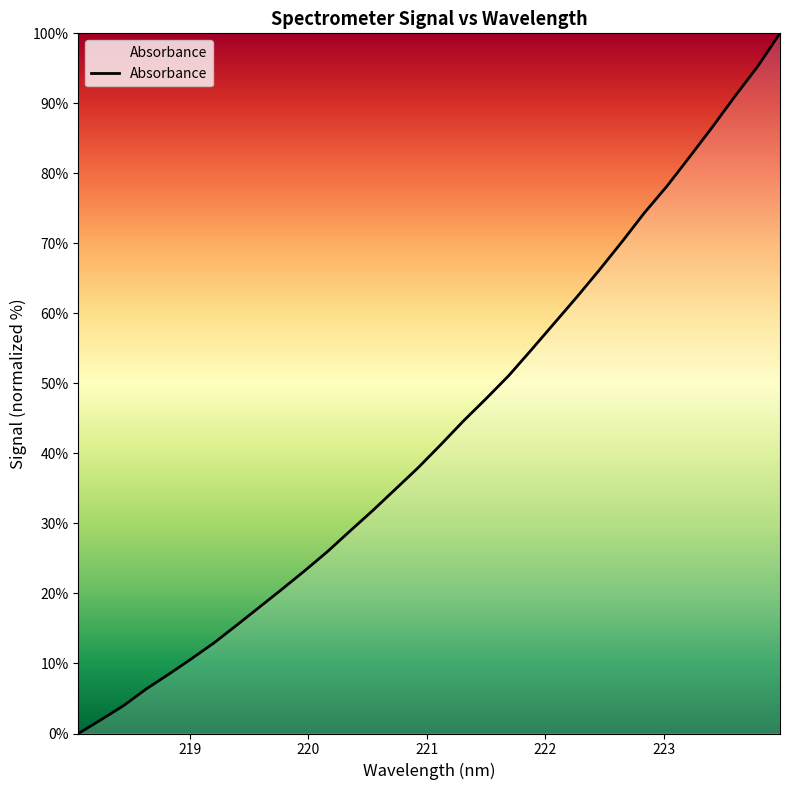

How many values are below 41?

16